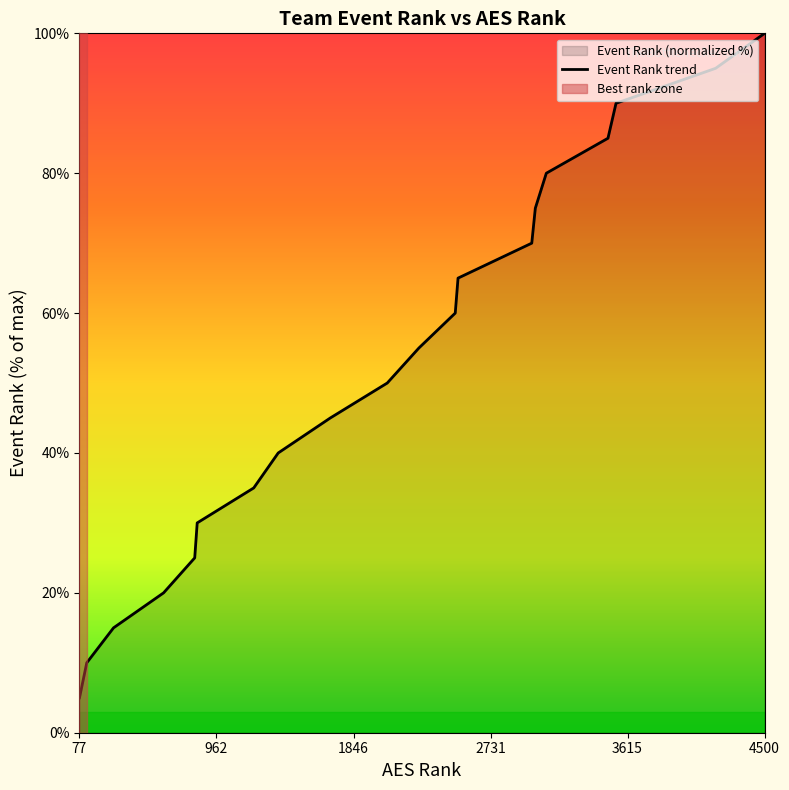

The chart shows a value of 5.0 at 77. True or false?

True